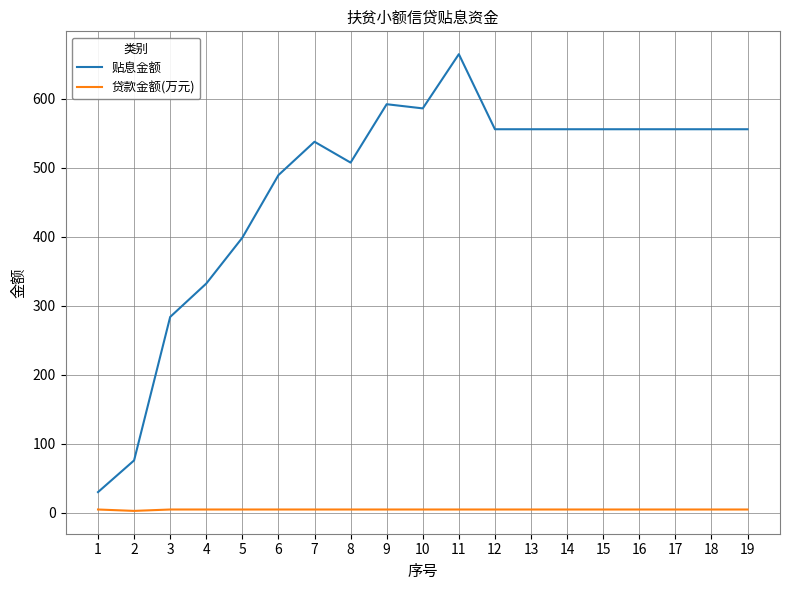

How many lines are shown in the chart?

2